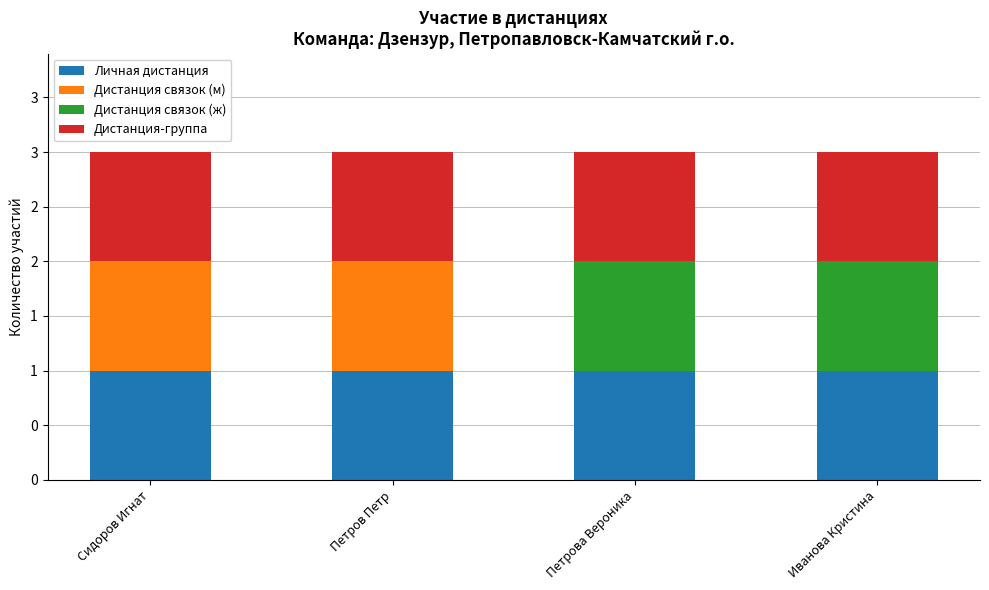

List the labels in order of Дистанция-группа value, largest first.

Сидоров Игнат, Петров Петр, Петрова Вероника, Иванова Кристина